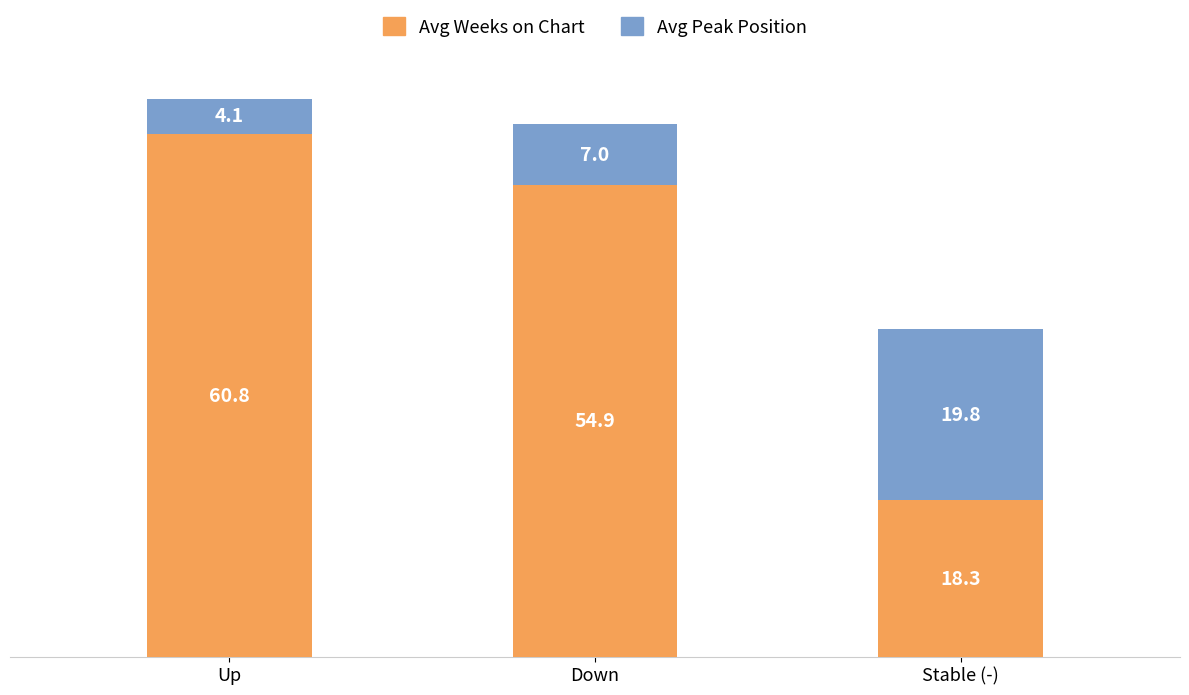

What is the difference between the maximum and second lowest values in the Avg Weeks on Chart series?

5.9